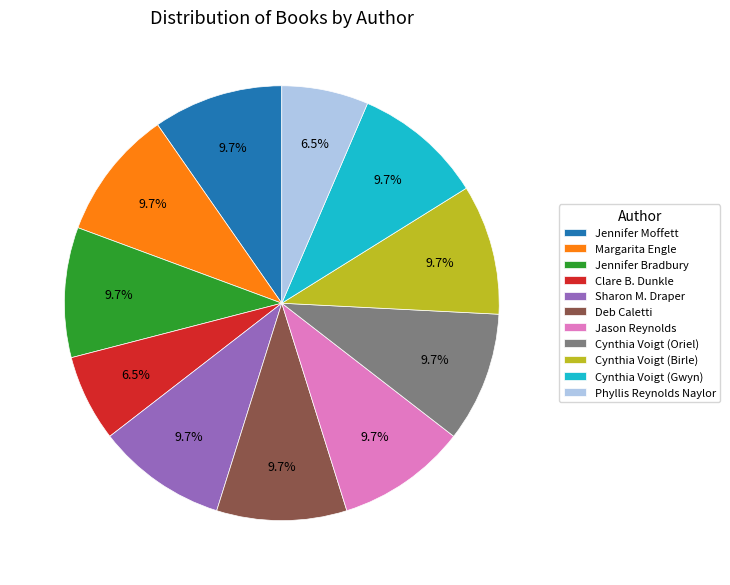

How many segments does this pie chart have?

11